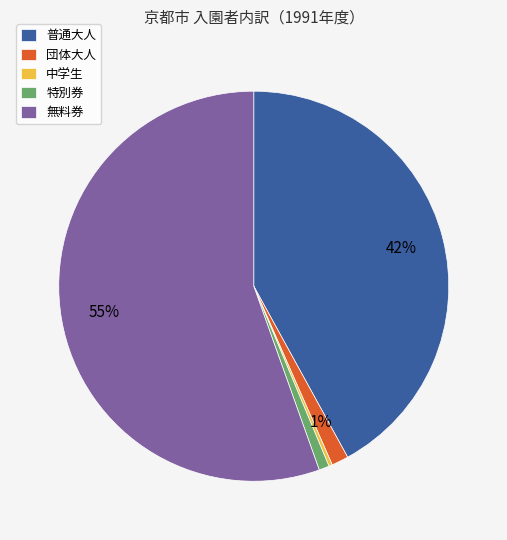

Do 普通大人 and 中学生 together represent more than half of the pie?

No